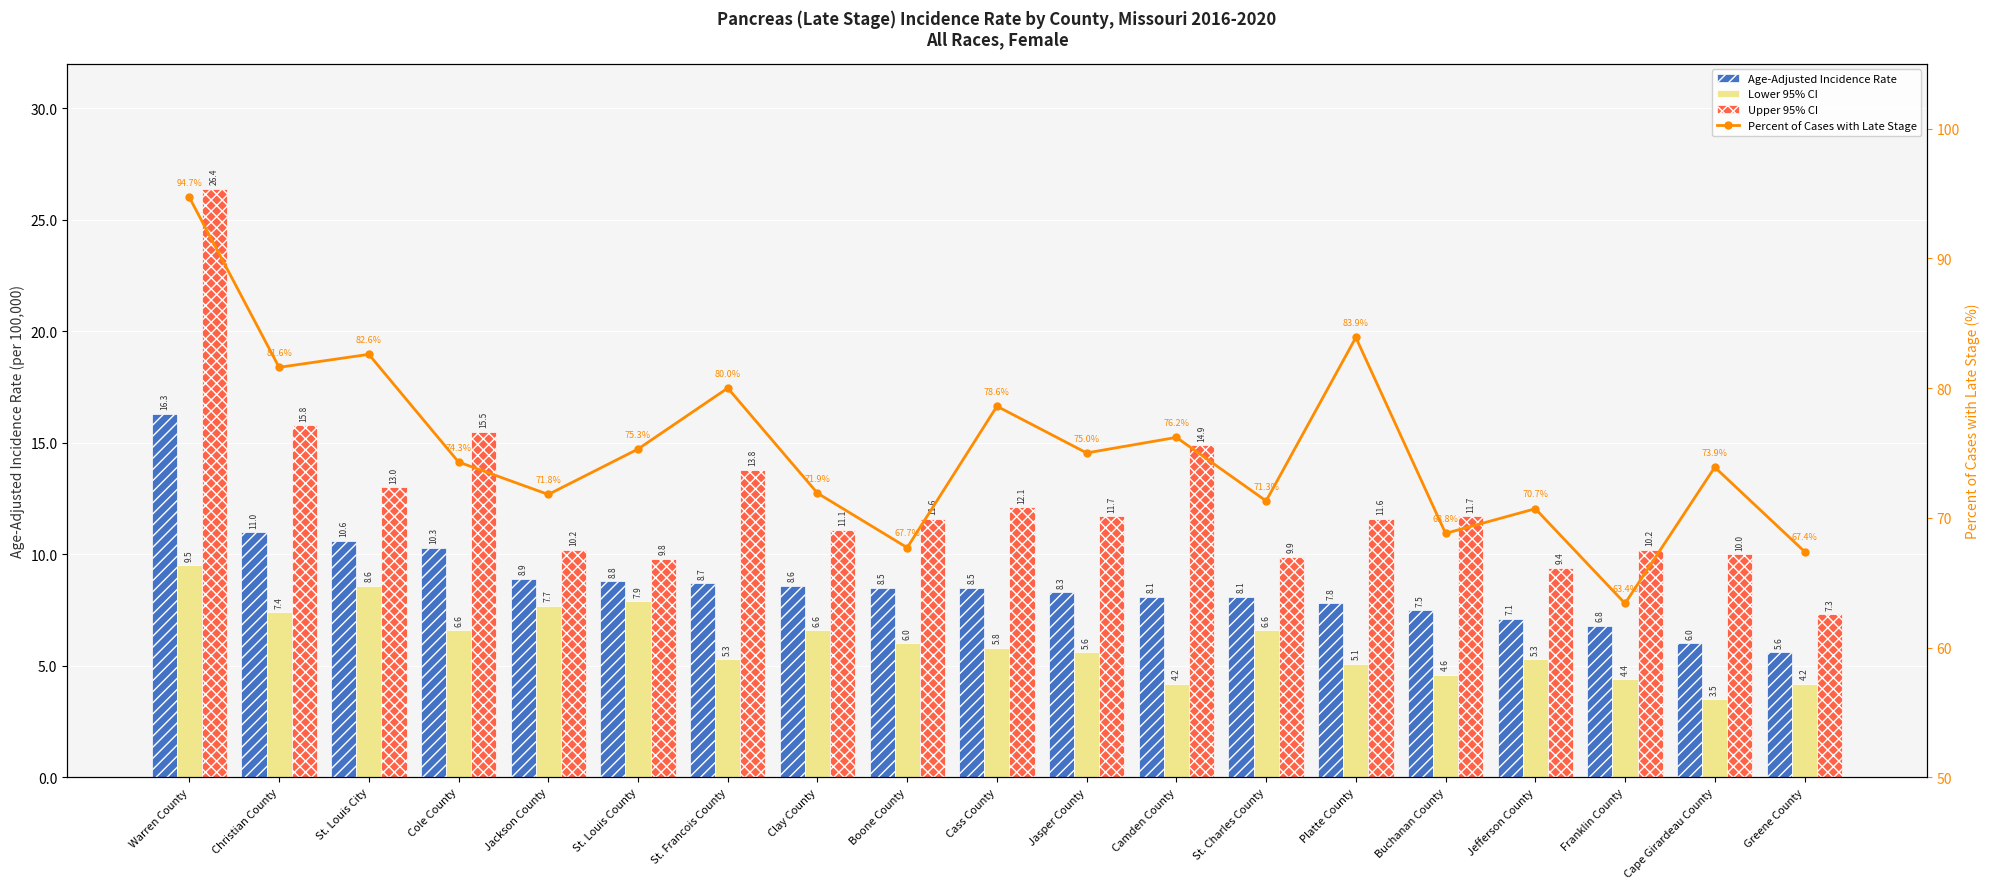

Reading left to right, extract all data points from this chart.

Age-Adjusted Incidence Rate: Warren County=16.3	Christian County=11.0	St. Louis City=10.6	Cole County=10.3	Jackson County=8.9	St. Louis County=8.8	St. Francois County=8.7	Clay County=8.6	Boone County=8.5	Cass County=8.5	Jasper County=8.3	Camden County=8.1	St. Charles County=8.1	Platte County=7.8	Buchanan County=7.5	Jefferson County=7.1	Franklin County=6.8	Cape Girardeau County=6.0	Greene County=5.6
Lower 95% CI: Warren County=9.5	Christian County=7.4	St. Louis City=8.6	Cole County=6.6	Jackson County=7.7	St. Louis County=7.9	St. Francois County=5.3	Clay County=6.6	Boone County=6.0	Cass County=5.8	Jasper County=5.6	Camden County=4.2	St. Charles County=6.6	Platte County=5.1	Buchanan County=4.6	Jefferson County=5.3	Franklin County=4.4	Cape Girardeau County=3.5	Greene County=4.2
Upper 95% CI: Warren County=26.4	Christian County=15.8	St. Louis City=13.0	Cole County=15.5	Jackson County=10.2	St. Louis County=9.8	St. Francois County=13.8	Clay County=11.1	Boone County=11.6	Cass County=12.1	Jasper County=11.7	Camden County=14.9	St. Charles County=9.9	Platte County=11.6	Buchanan County=11.7	Jefferson County=9.4	Franklin County=10.2	Cape Girardeau County=10.0	Greene County=7.3
Percent of Cases with Late Stage: Warren County=94.7	Christian County=81.6	St. Louis City=82.6	Cole County=74.3	Jackson County=71.8	St. Louis County=75.3	St. Francois County=80.0	Clay County=71.9	Boone County=67.7	Cass County=78.6	Jasper County=75.0	Camden County=76.2	St. Charles County=71.3	Platte County=83.9	Buchanan County=68.8	Jefferson County=70.7	Franklin County=63.4	Cape Girardeau County=73.9	Greene County=67.4